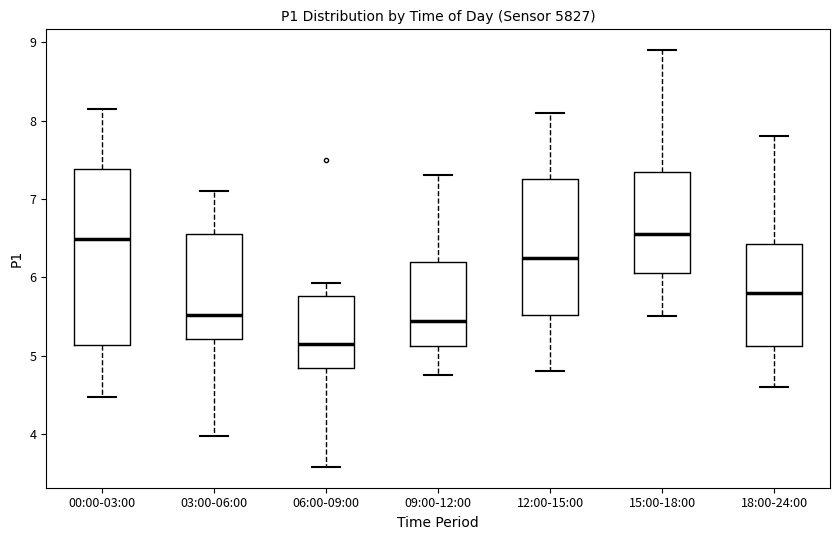

Which box has the lowest median line?

06:00-09:00